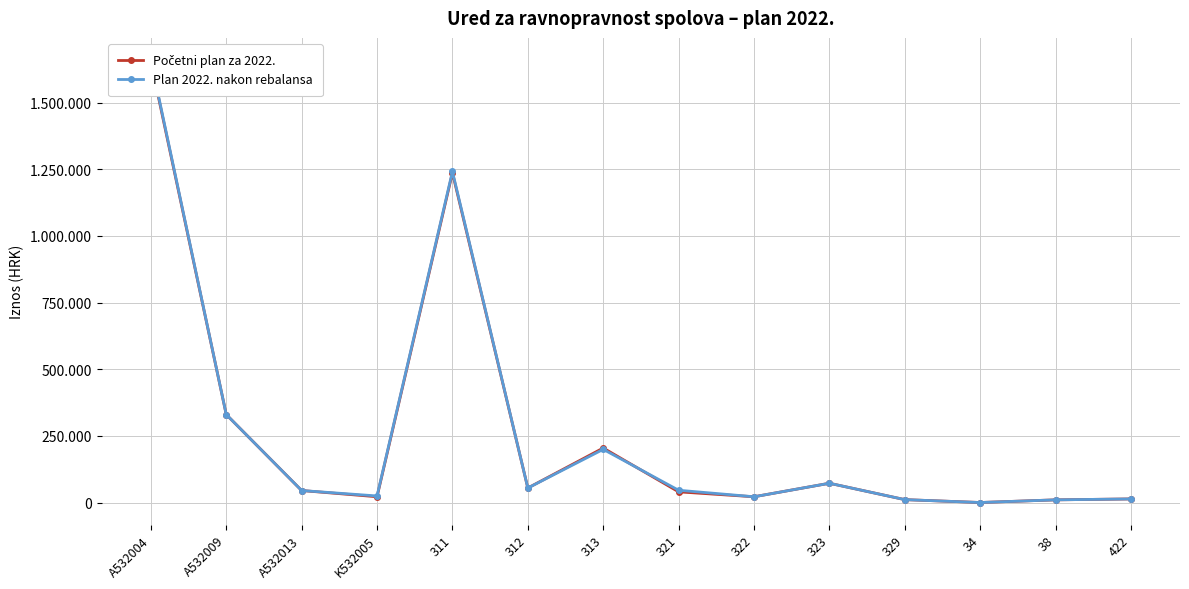

What is the sum of all Plan 2022. nakon rebalansa values?

3730165